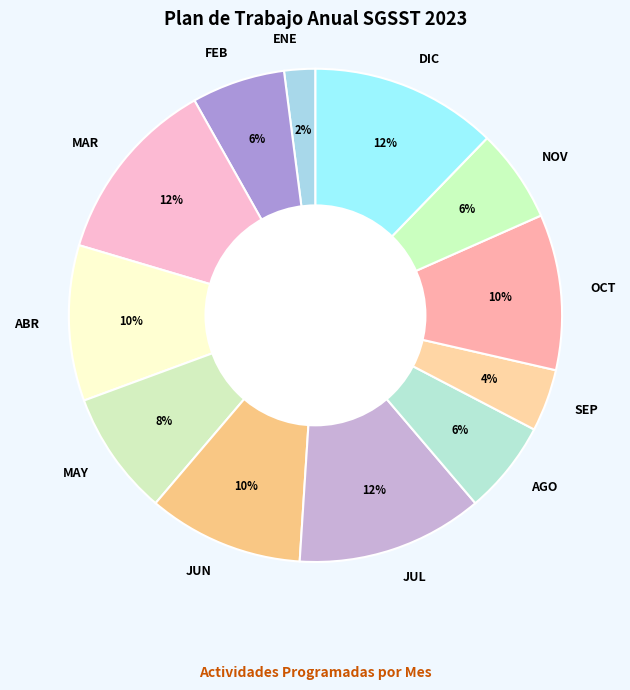

What is the smallest slice in the pie chart?

ENE